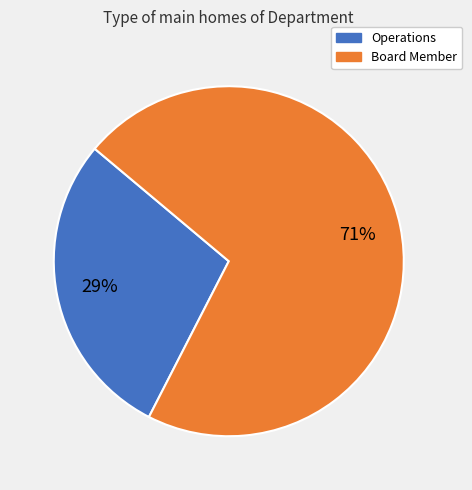

Is it true that Operations is 40% of the pie?

False